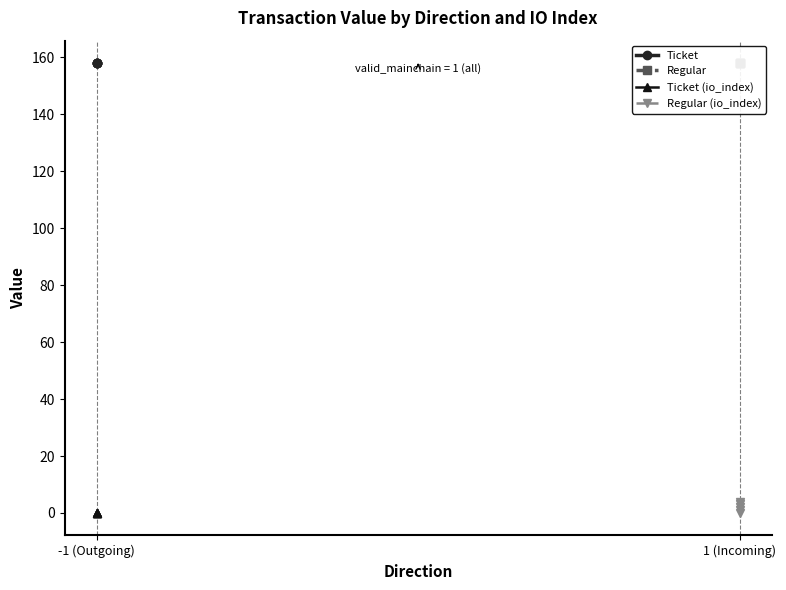

True or false: Ticket (io_index) and Regular (io_index) intersect in this chart.

False